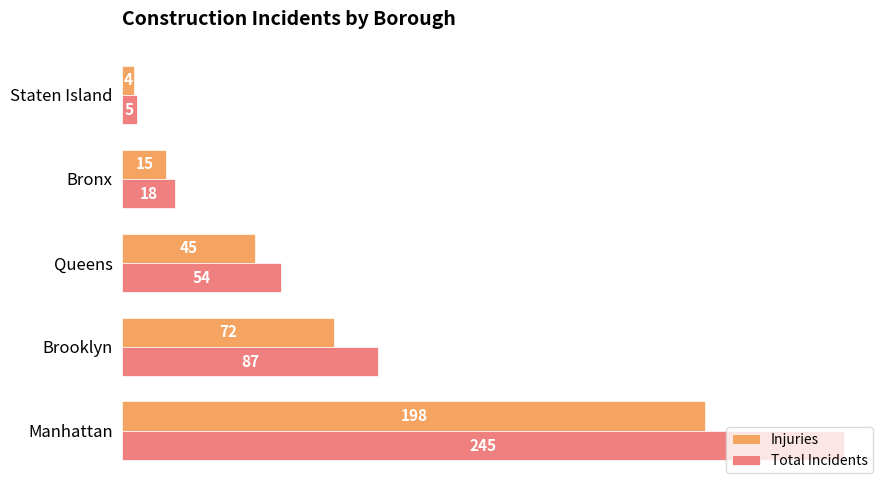

Is the value of Total Incidents at Manhattan greater than the value of Injuries at Manhattan?

Yes